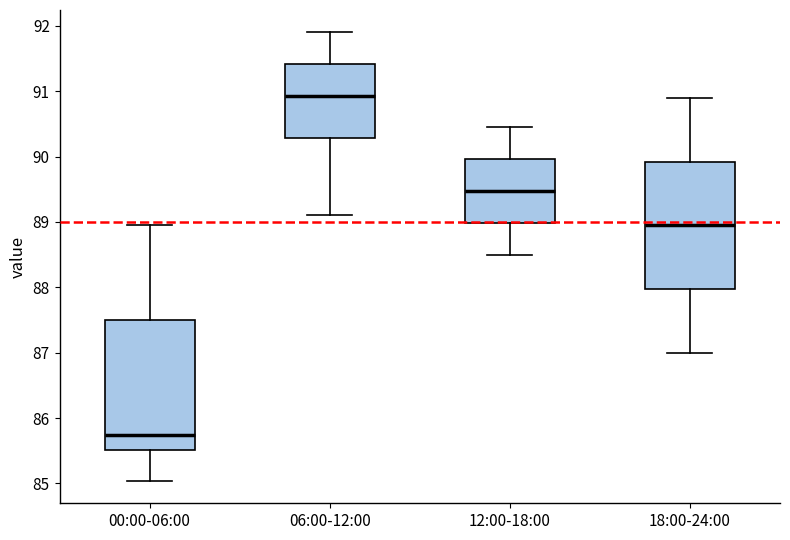

Which box's median line is the lowest?

00:00-06:00